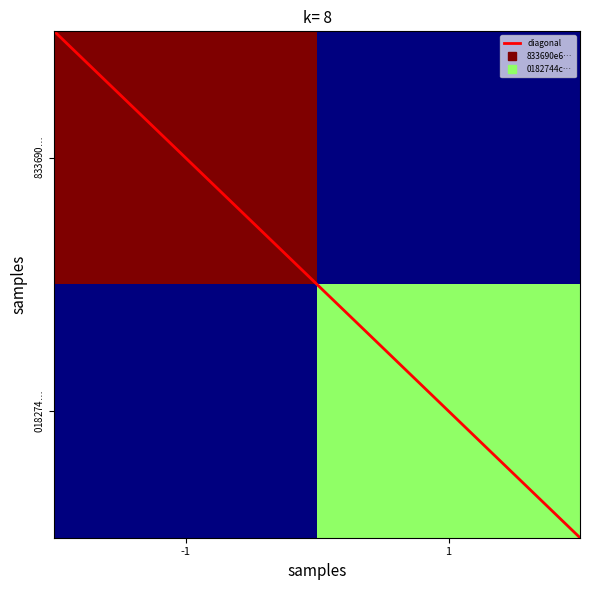

Count the number of categories in the chart.

2